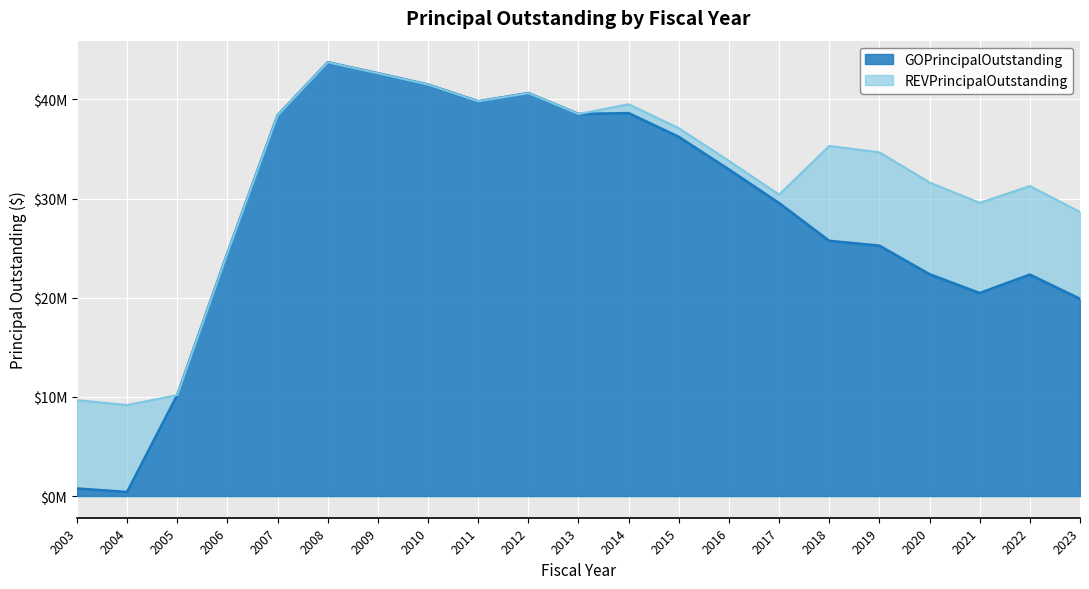

List the labels in order of value, smallest first.

2004, 2003, 2005, 2023, 2021, 2022, 2020, 2006, 2019, 2018, 2017, 2016, 2015, 2007, 2013, 2014, 2011, 2012, 2010, 2009, 2008